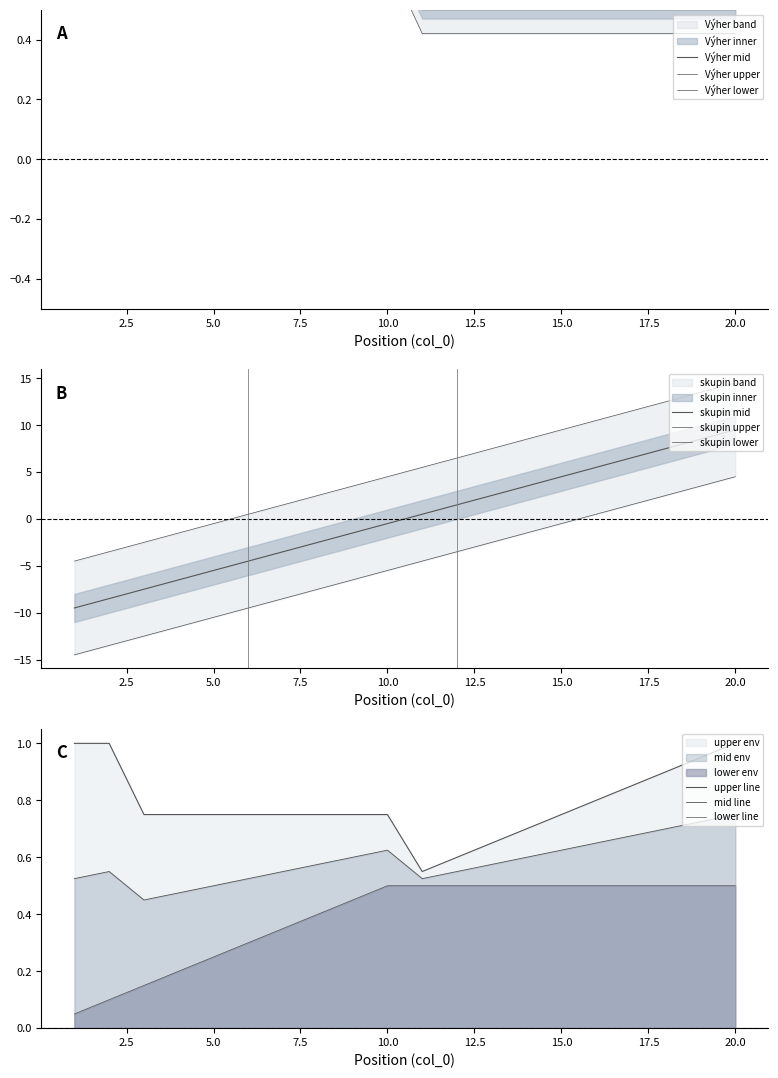

How many values in the skupin series are below 0?

10